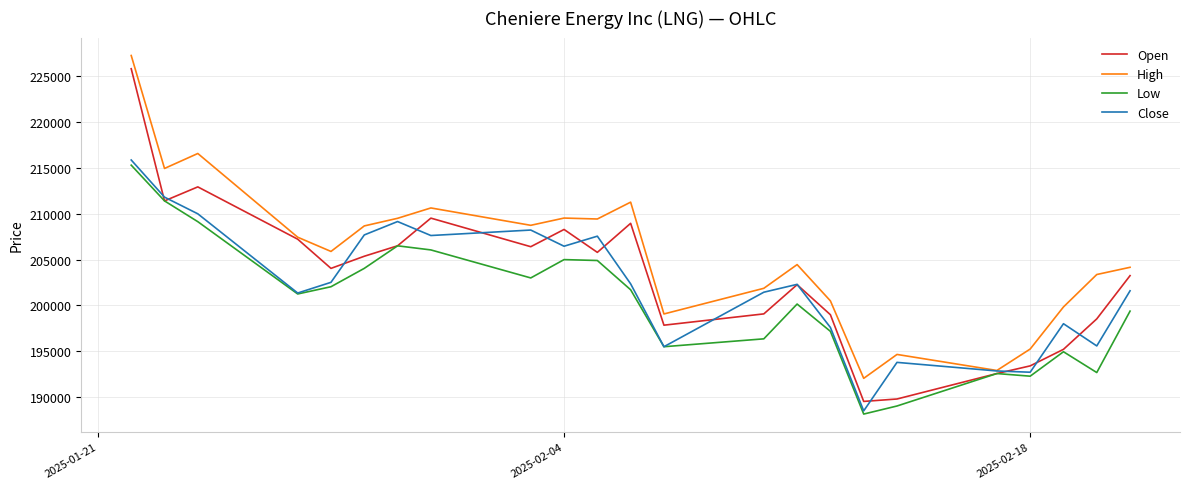

What is the minimum value for High?

192021